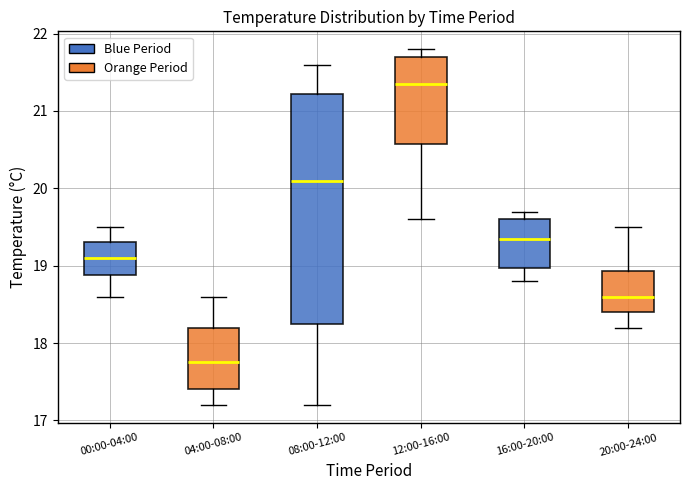

Reading left to right, read every box against the y-axis: the position of its median line, the range the box covers, and the ends of its whiskers. The values are not printed on the chart, so give them approximately, as read against the axis.

00:00-04:00: median 19.1, box 18.9 to 19.3, whiskers 18.6 to 19.5
04:00-08:00: median 17.8, box 17.4 to 18.2, whiskers 17.2 to 18.6
08:00-12:00: median 20.1, box 18.3 to 21.2, whiskers 17.2 to 21.6
12:00-16:00: median 21.4, box 20.6 to 21.7, whiskers 19.6 to 21.8
16:00-20:00: median 19.4, box 19.0 to 19.6, whiskers 18.8 to 19.7
20:00-24:00: median 18.6, box 18.4 to 18.9, whiskers 18.2 to 19.5